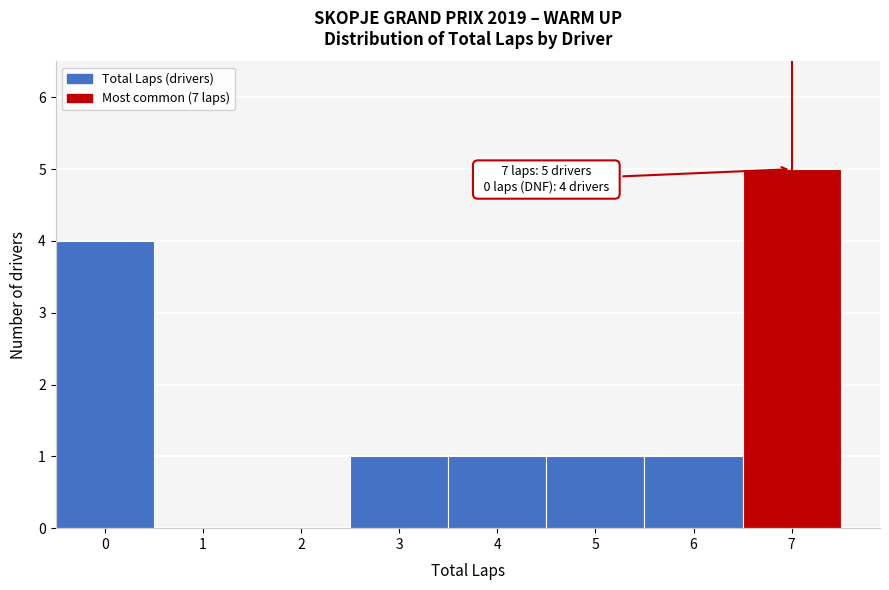

Which range on the x-axis has the tallest bar?

6.5 to 7.5